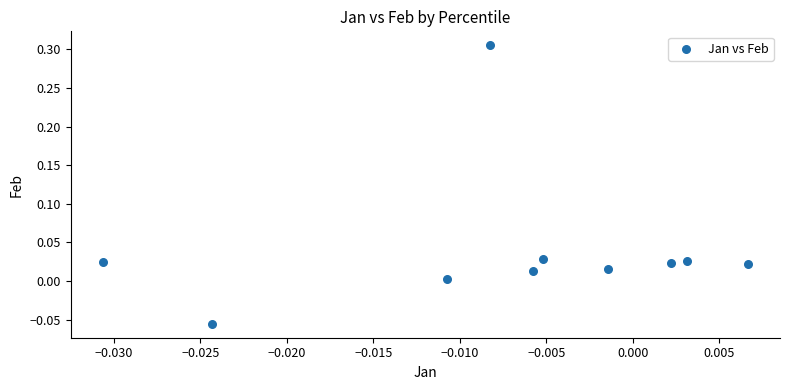

How many points are shown in the scatter plot?

10